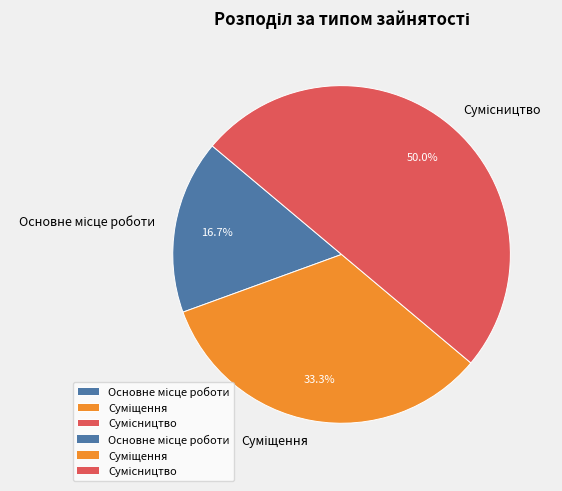

How many segments does this pie chart have?

3